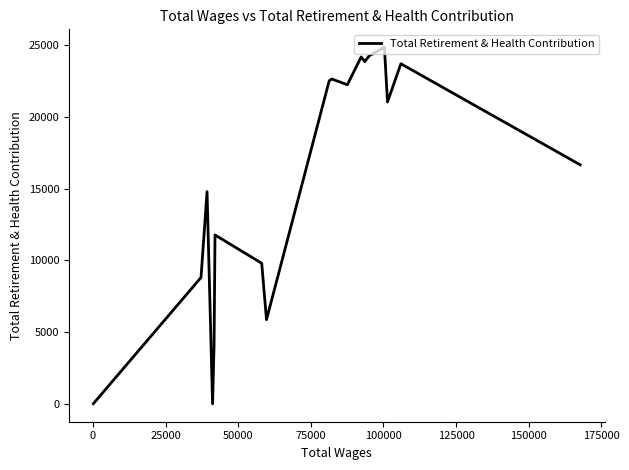

What is the value of the 18th point from the left?

8810